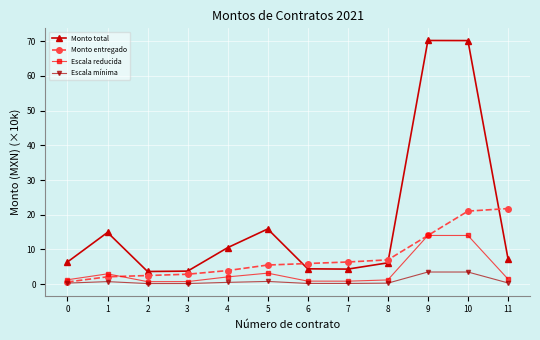

Is the value of Escala mínima at 6 greater than the value of Monto total at 6?

No